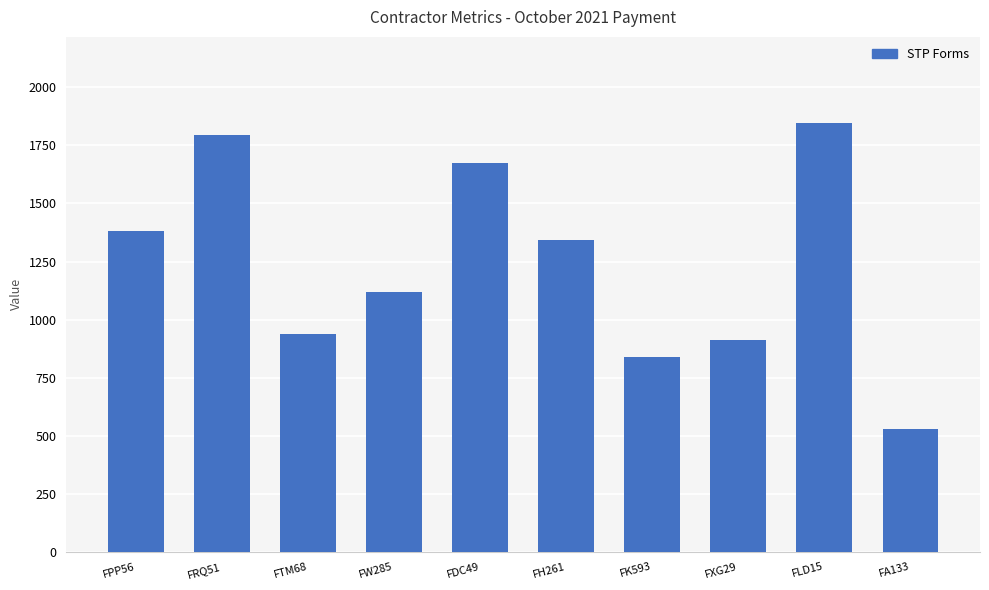

Where does the data first go above 1342?

FPP56